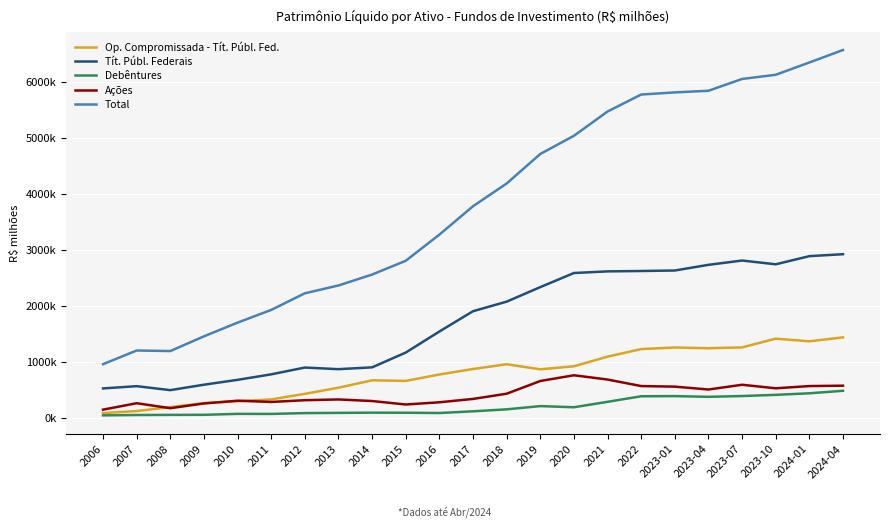

What are all the series names shown in the legend?

Op. Compromissada - Tít. Públ. Fed., Tít. Públ. Federais, Debêntures, Ações, Total